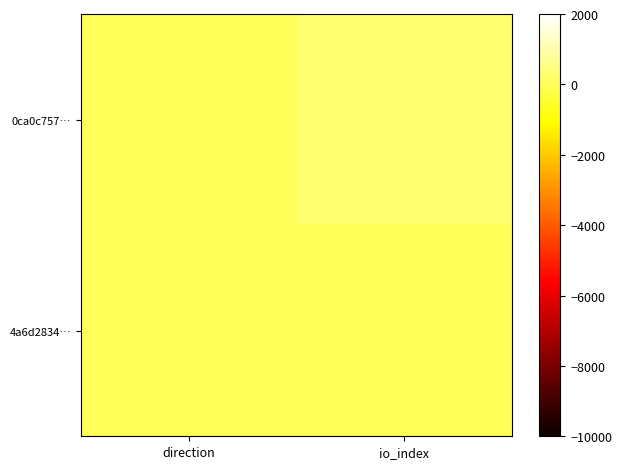

Reading left to right, list all the values displayed in this chart.

0ca0c757…: direction=-1	io_index=277
4a6d2834…: direction=1	io_index=3